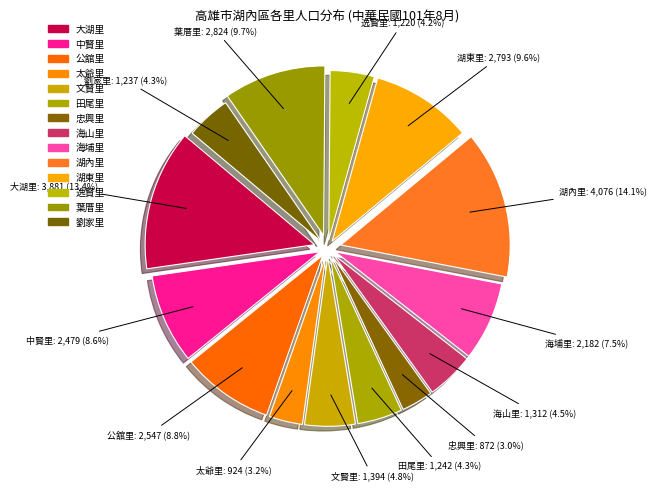

Count the number of slices in the pie.

14